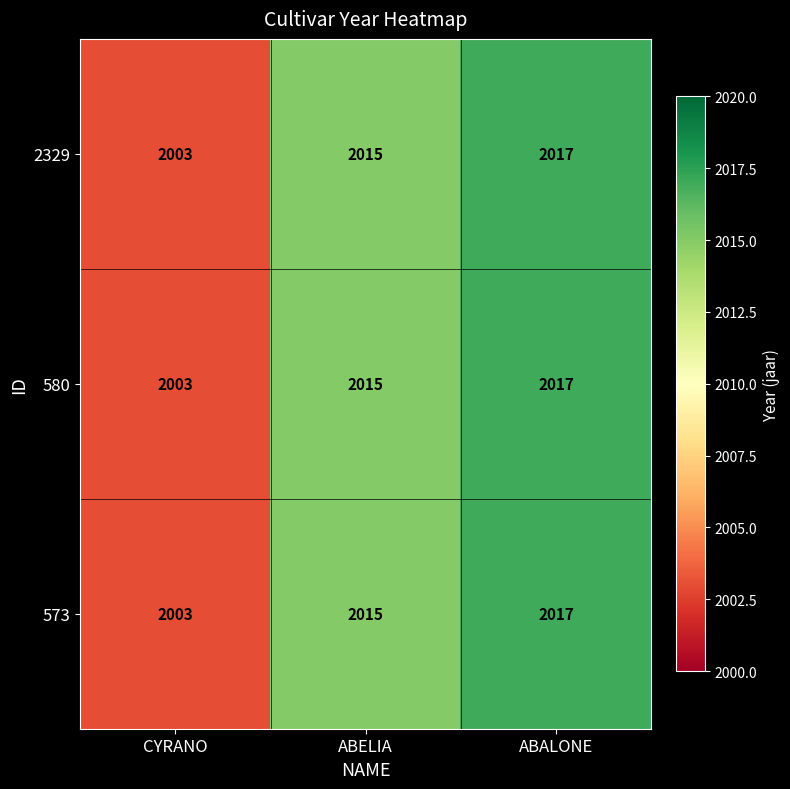

Reading left to right, list all the values displayed in this chart.

2329: 2003	2015	2017
580: 2003	2015	2017
573: 2003	2015	2017